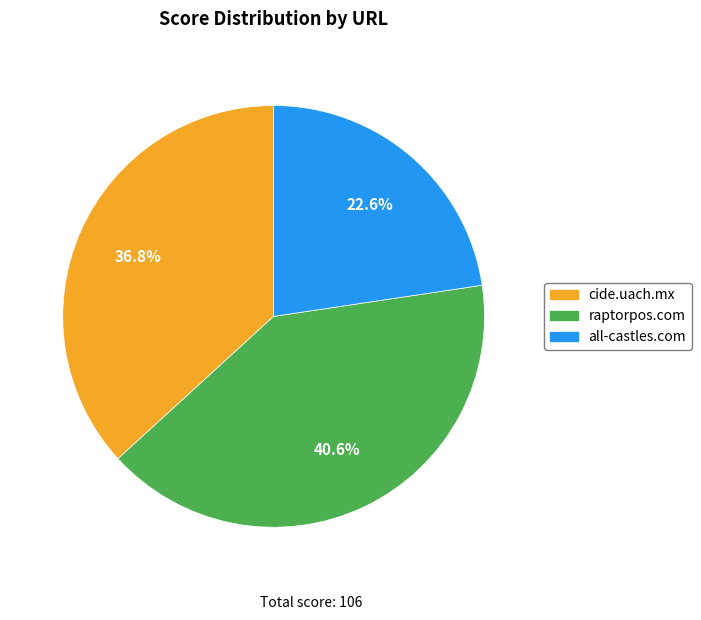

Approximately how many times larger is the value at cide.uach.mx compared to all-castles.com?

1.6